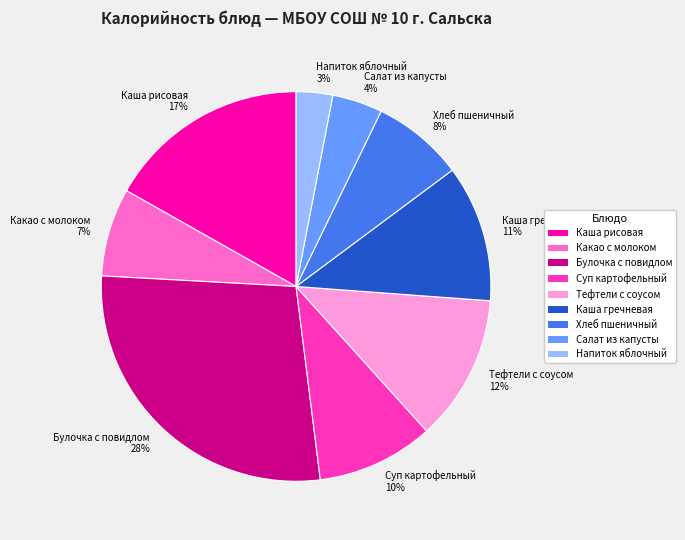

Do Каша рисовая 17% and Напиток яблочный 3% together represent more than half of the pie?

No